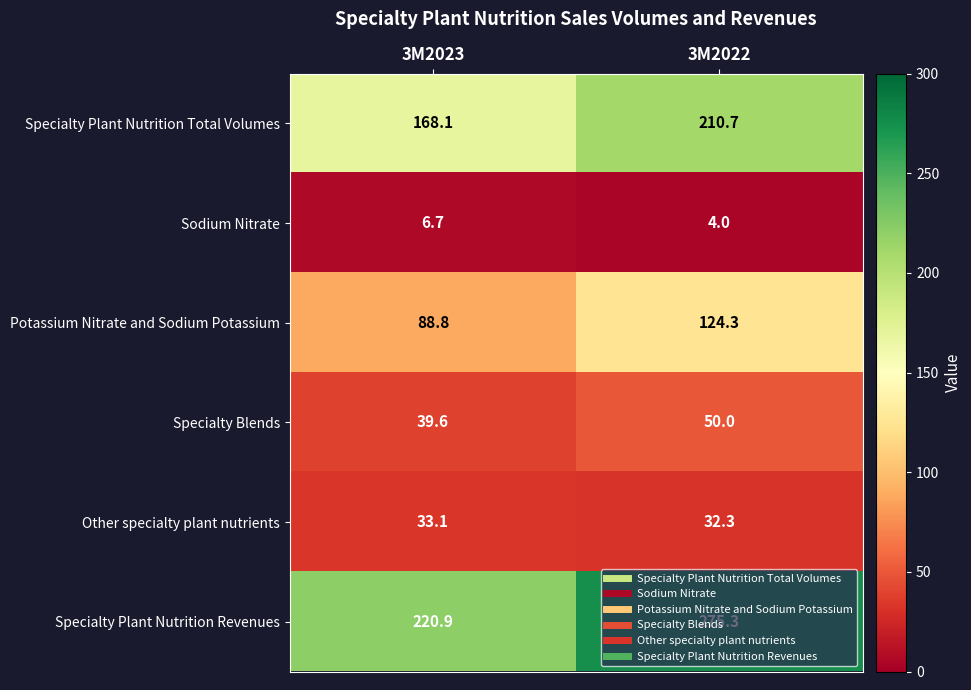

What is the spread (max minus min) of values at 3M2023?

214.2